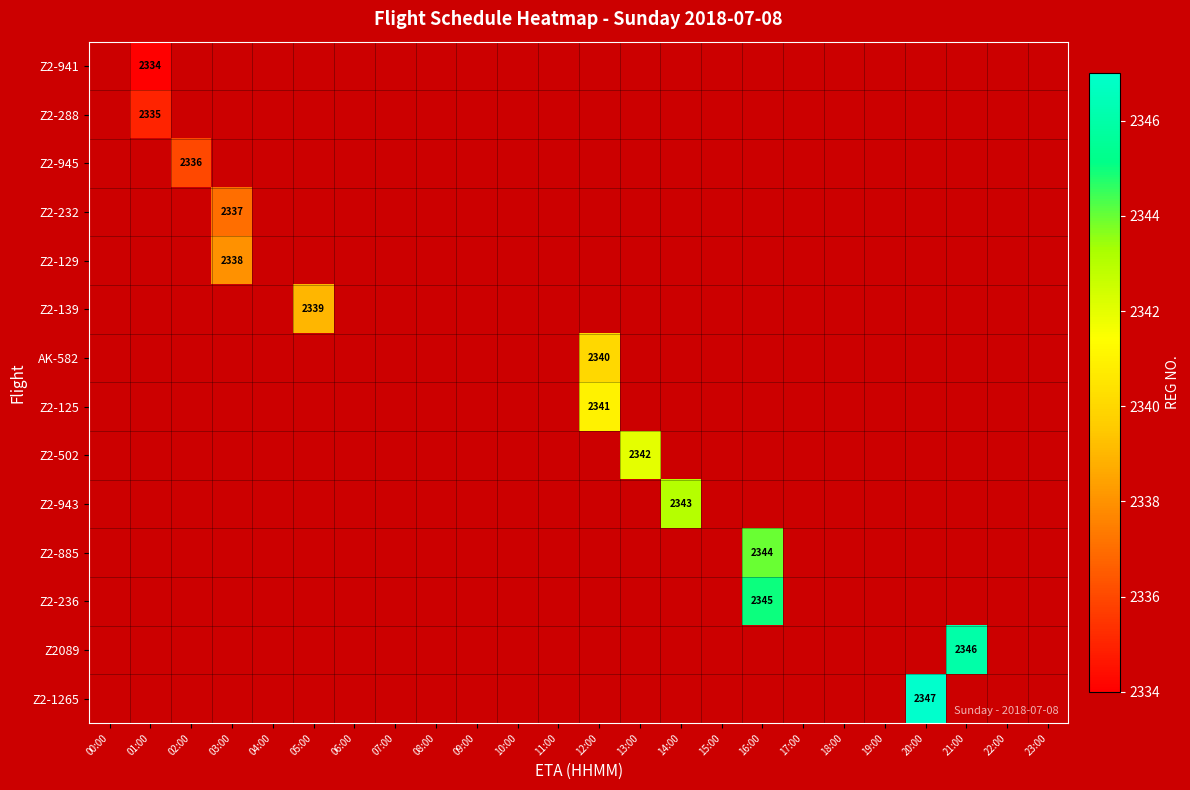

Rank the series by their maximum value, from highest to lowest.

Z2-1265, Z2089, Z2-236, Z2-885, Z2-943, Z2-502, Z2-125, AK-582, Z2-139, Z2-129, Z2-232, Z2-945, Z2-288, Z2-941